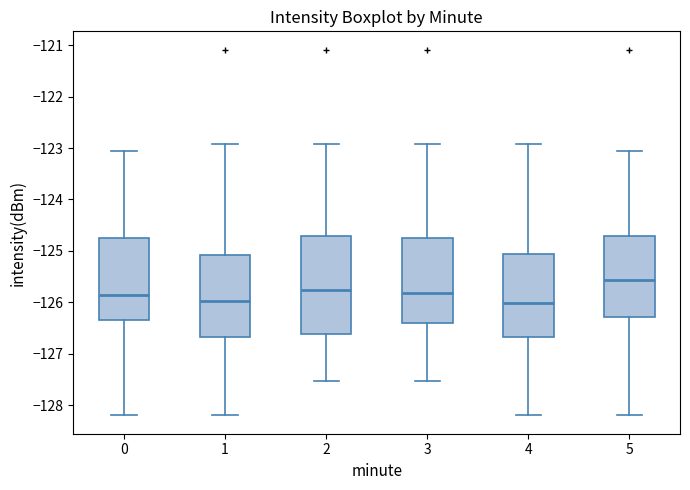

Reading left to right, read every box against the y-axis: the position of its median line, the range the box covers, and the ends of its whiskers. The values are not printed on the chart, so give them approximately, as read against the axis.

0: median -125.9, box -126.3 to -124.7, whiskers -128.2 to -123.1
1: median -126.0, box -126.7 to -125.1, whiskers -128.2 to -122.9
2: median -125.8, box -126.6 to -124.7, whiskers -127.5 to -122.9
3: median -125.8, box -126.4 to -124.7, whiskers -127.5 to -122.9
4: median -126.0, box -126.7 to -125.1, whiskers -128.2 to -122.9
5: median -125.6, box -126.3 to -124.7, whiskers -128.2 to -123.1